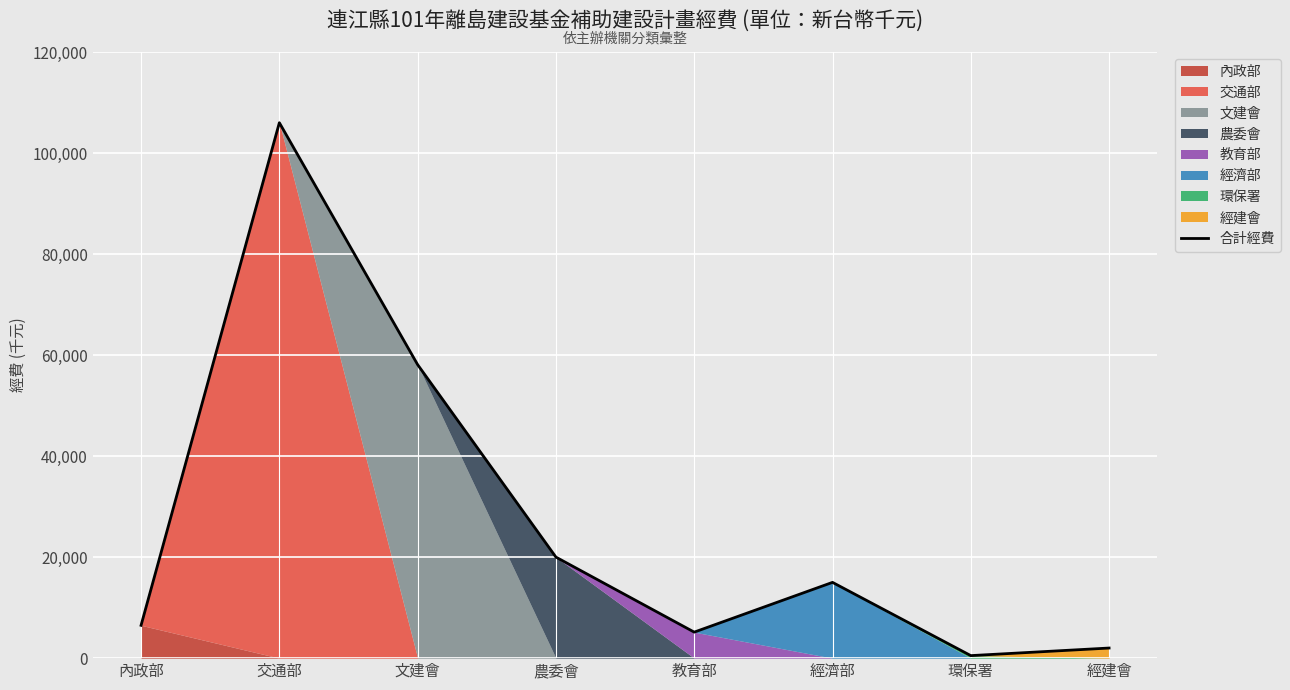

What position from the right is 教育部?

4